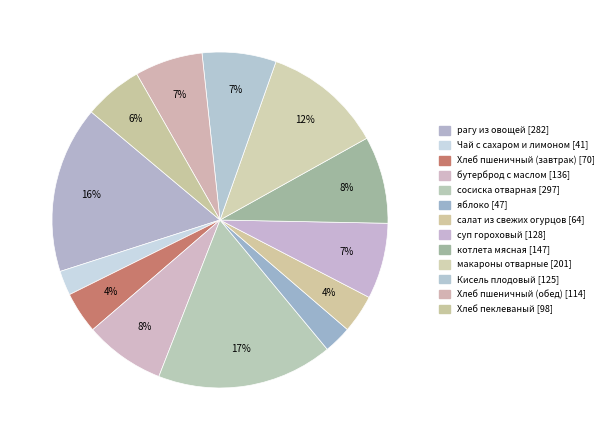

What is the total percentage of бутерброд с маслом and Хлеб пшеничный (обед)?

14.3%